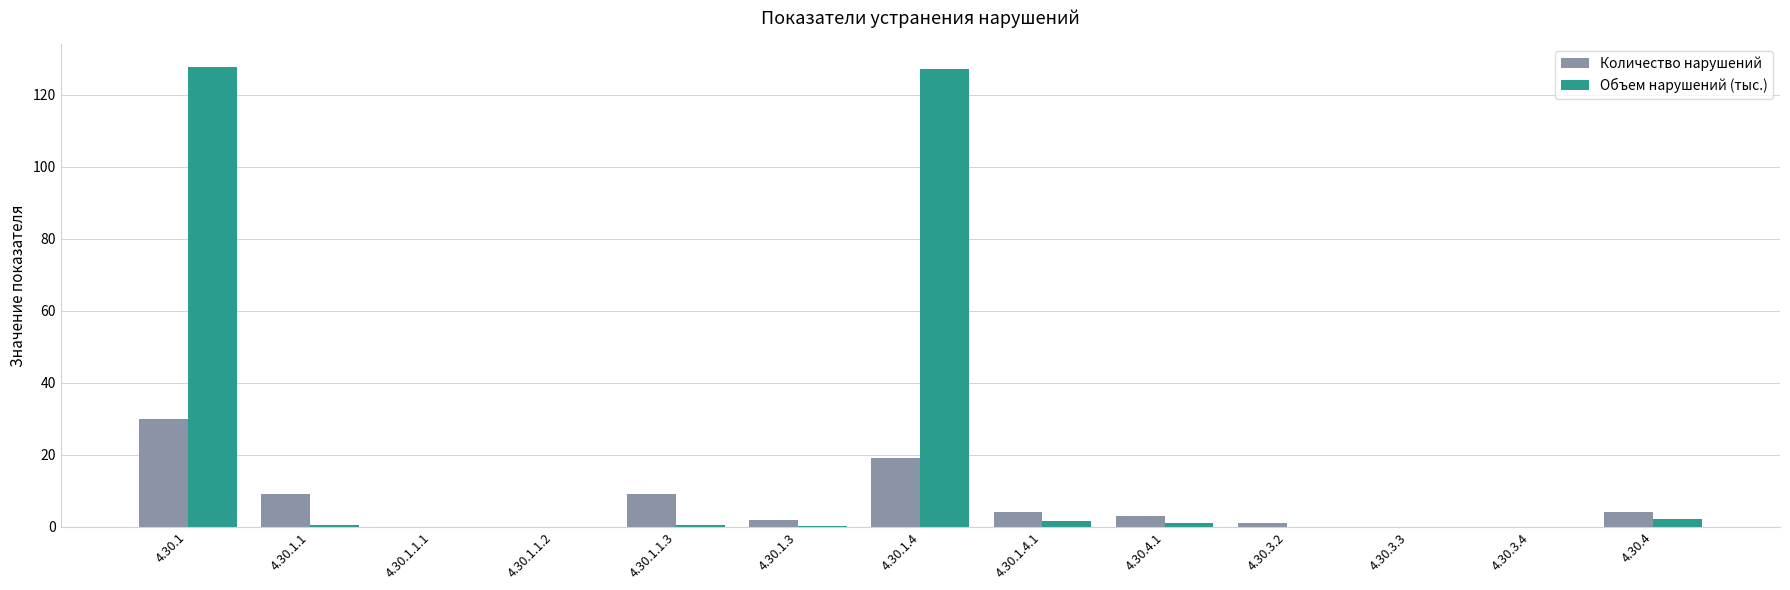

What value does the Объем нарушений (тыс.) series have at 4.30.1.1?

0.5